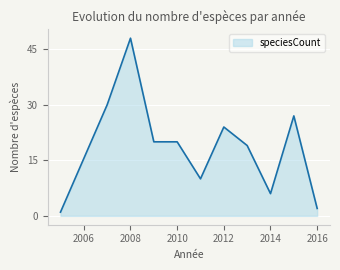

What is the difference between the maximum and minimum values?

47